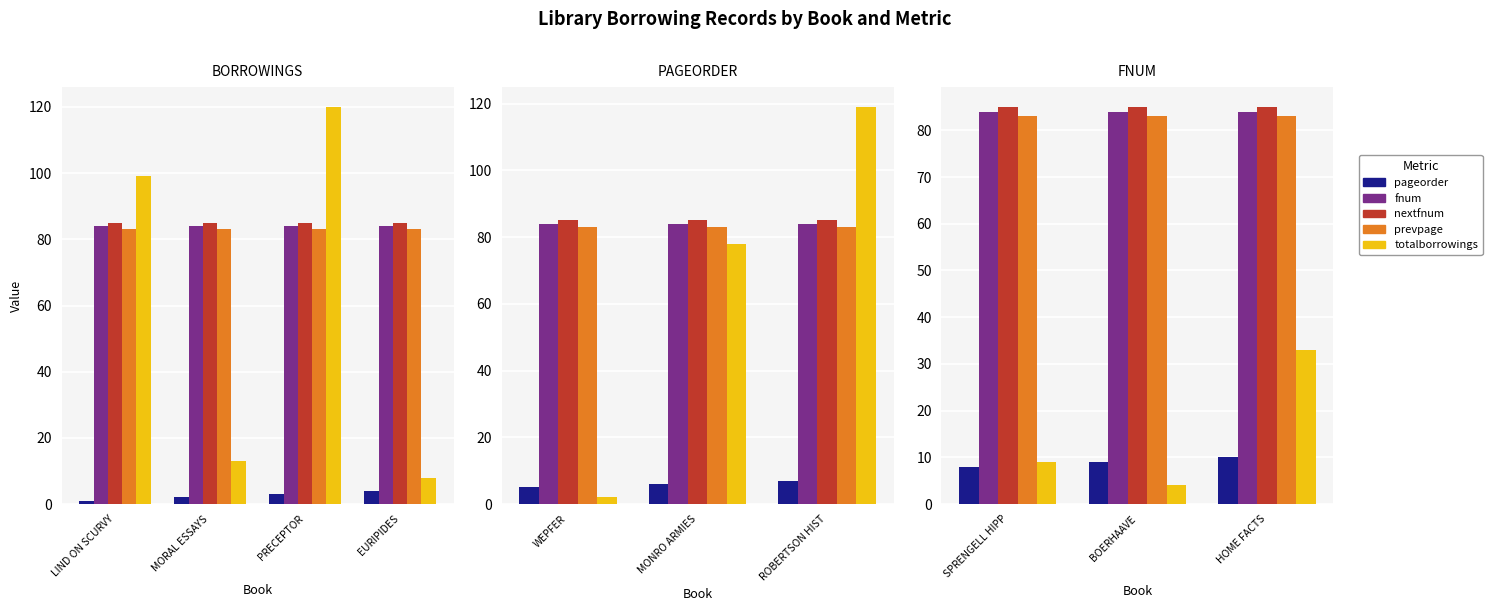

What is the label of the 2nd bar from the left?

BOERHAAVE